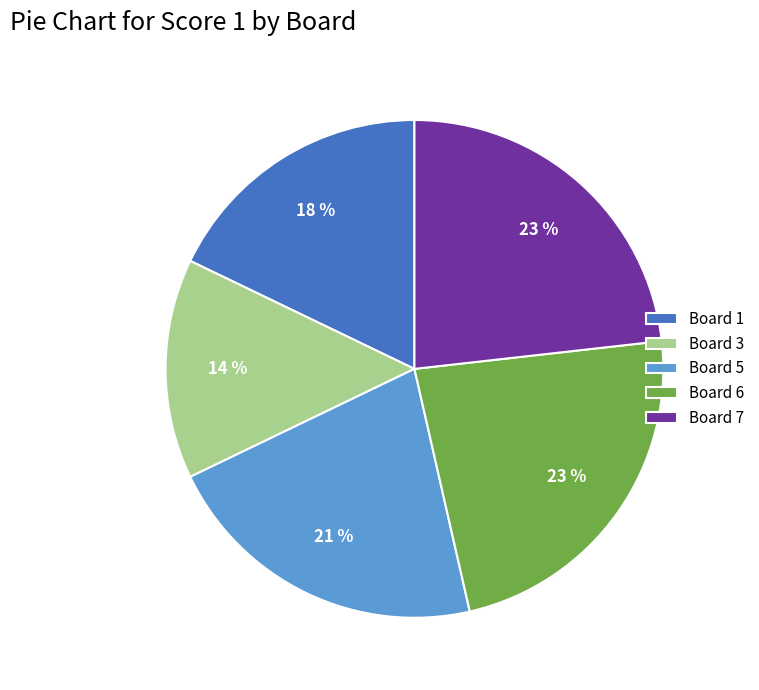

Does any single category account for the majority?

No